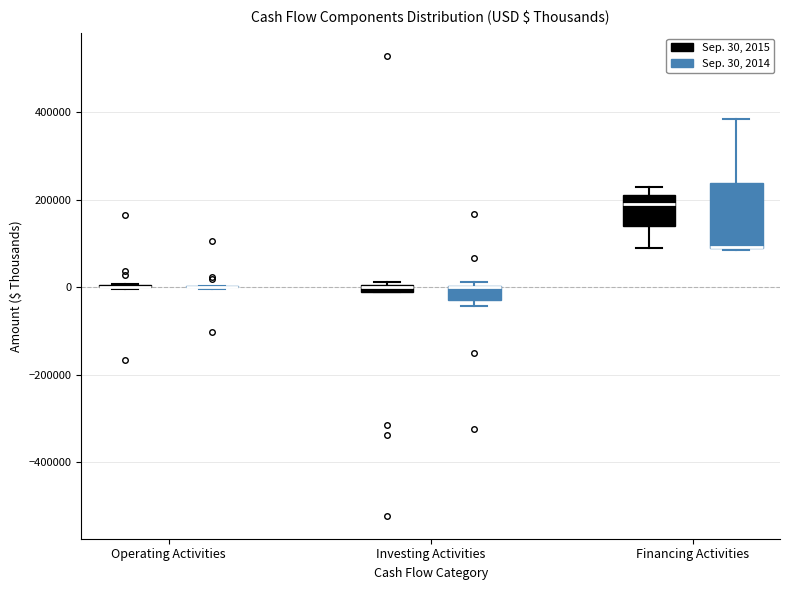

Where is the lower edge of the box for Investing Activities (Sep. 30, 2015) on the y-axis? The values are not printed on the chart, so give them approximately, as read against the axis.

-20000